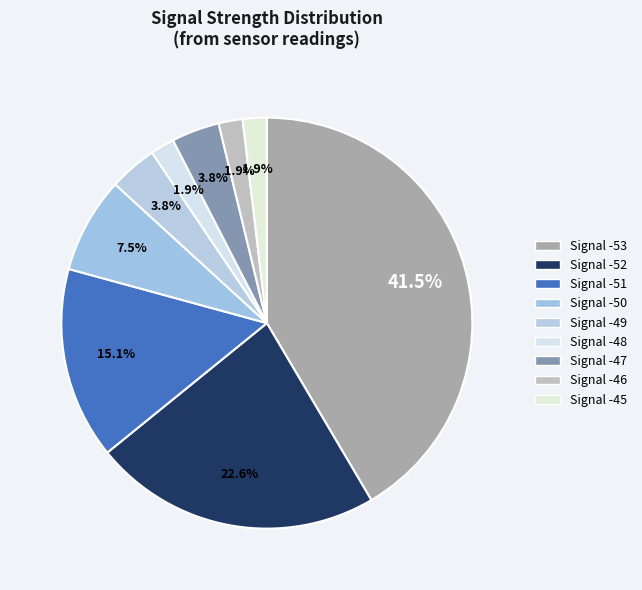

Count the number of slices in the pie.

9